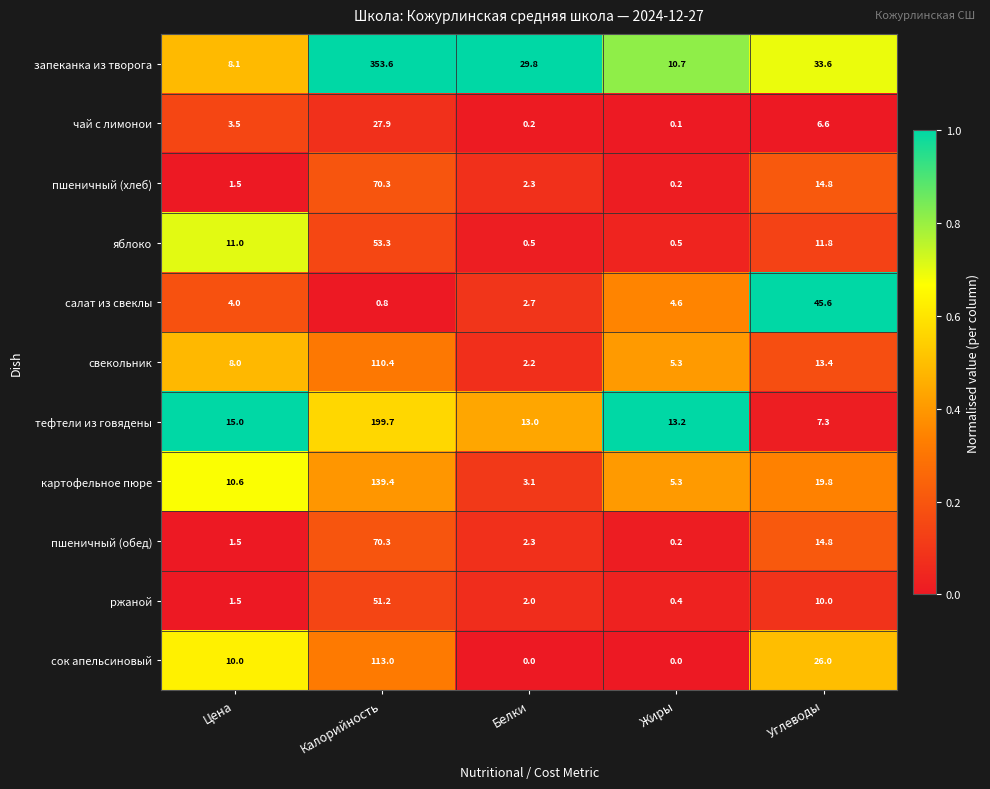

What is the maximum value for салат из свеклы?

45.6